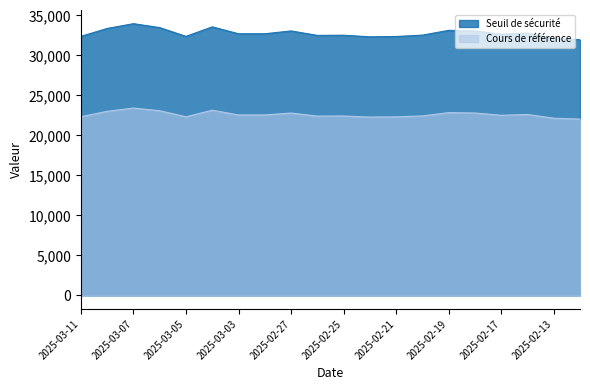

How many interior local valleys does the Cours de référence series have?

5